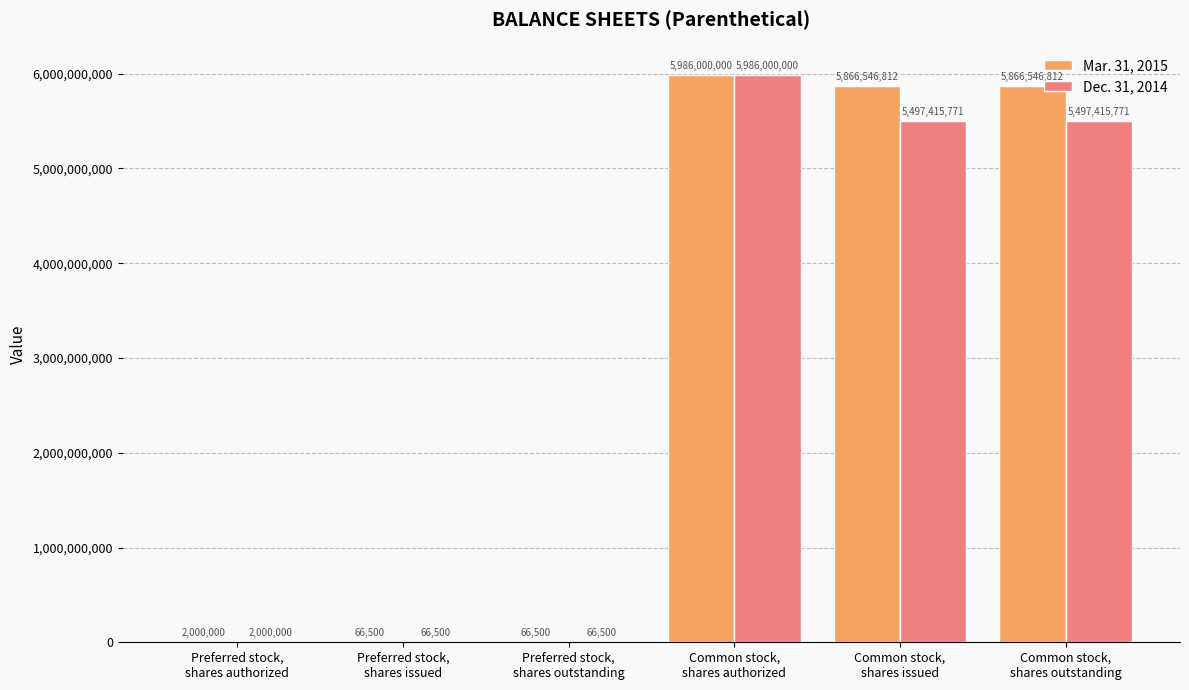

What is the maximum value shown in the chart?

5986000000